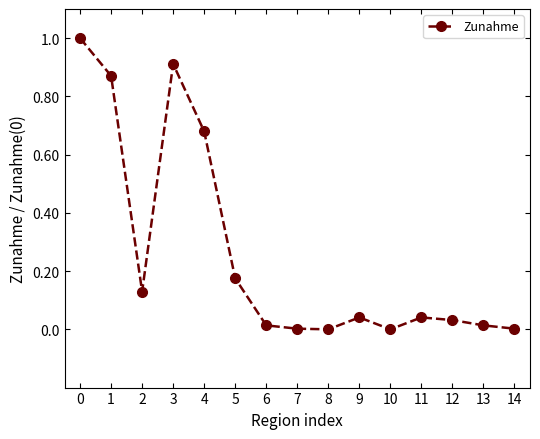

How many points are higher than both their immediate neighbors (excluding endpoints)?

3